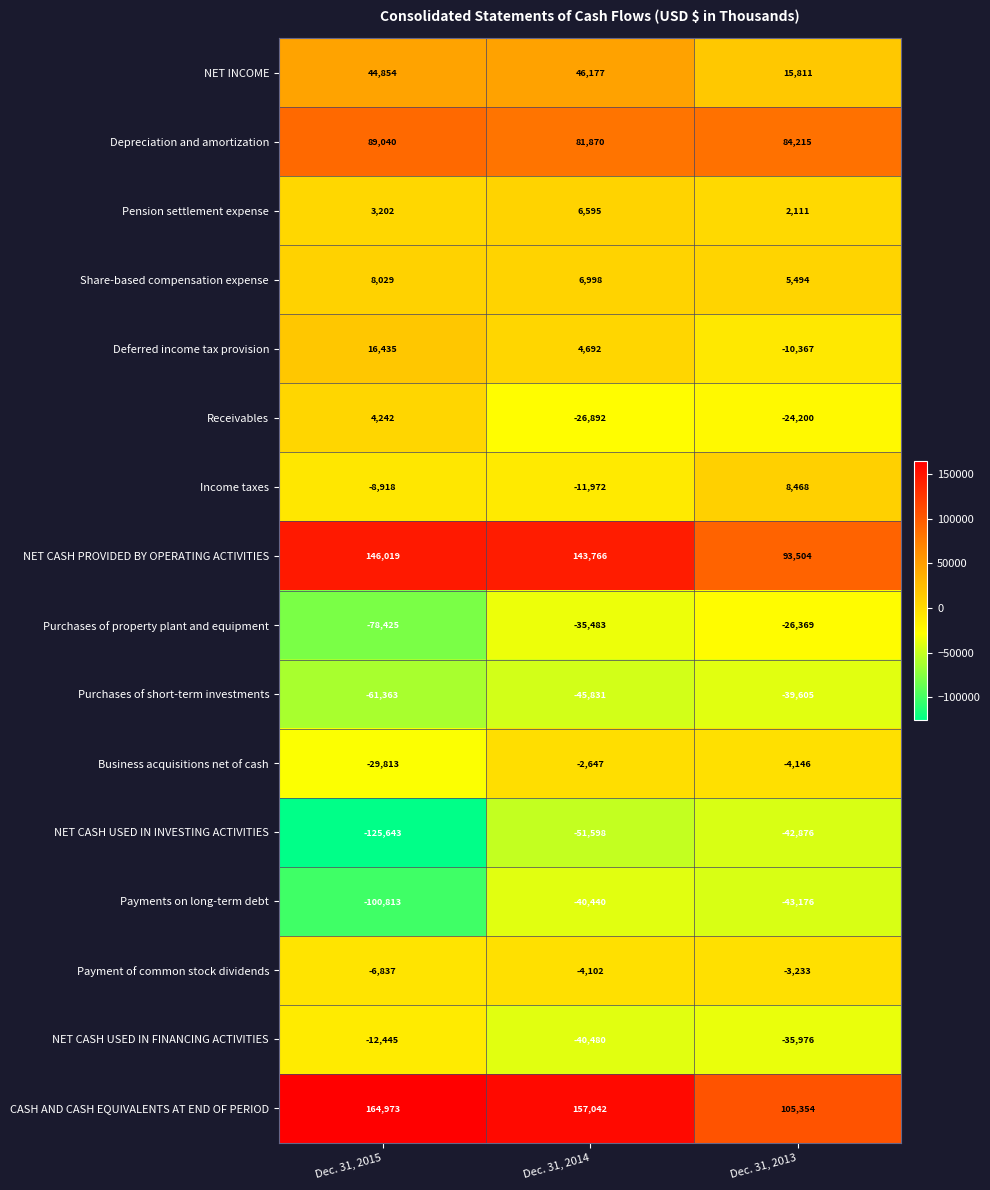

Rank the series by their maximum value, from lowest to highest.

NET CASH USED IN INVESTING ACTIVITIES, Payments on long-term debt, Purchases of short-term investments, Purchases of property plant and equipment, NET CASH USED IN FINANCING ACTIVITIES, Payment of common stock dividends, Business acquisitions net of cash, Receivables, Pension settlement expense, Share-based compensation expense, Income taxes, Deferred income tax provision, NET INCOME, Depreciation and amortization, NET CASH PROVIDED BY OPERATING ACTIVITIES, CASH AND CASH EQUIVALENTS AT END OF PERIOD